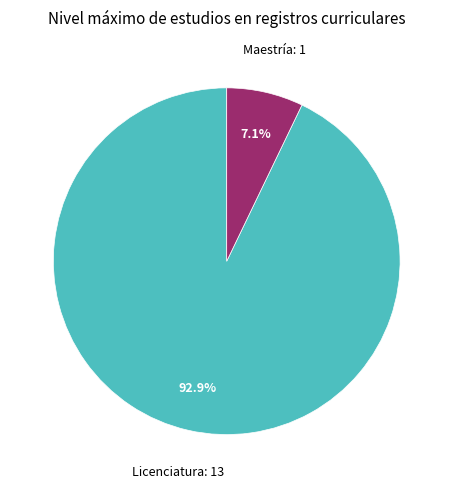

Approximately how many times larger is the value at Maestría compared to Licenciatura?

0.1